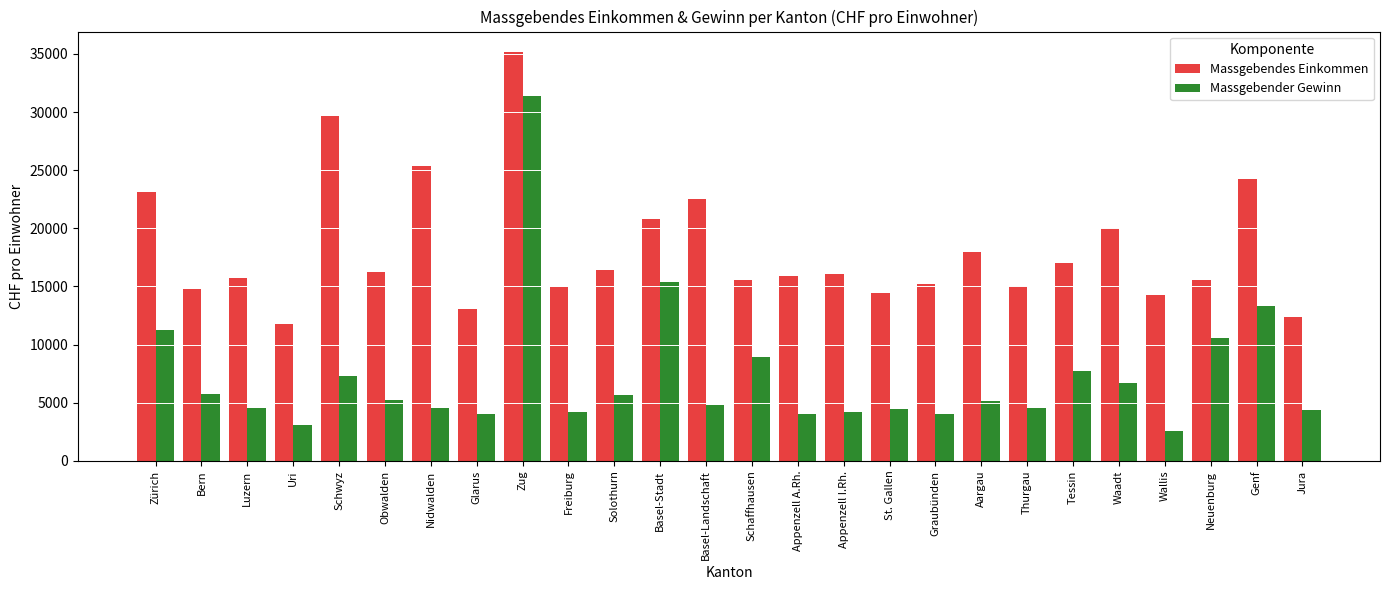

What is the spread (max minus min) of values at Glarus?

8952.2